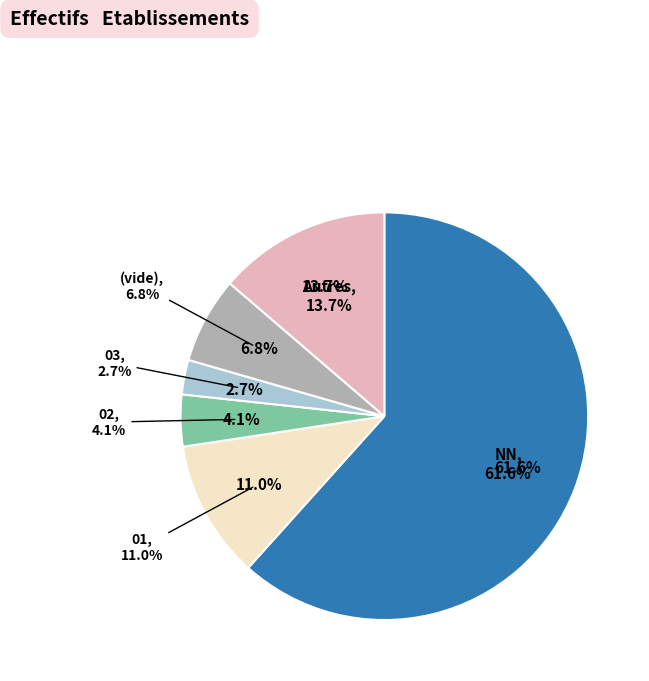

To the nearest percent, what portion does 03 represent?

3%